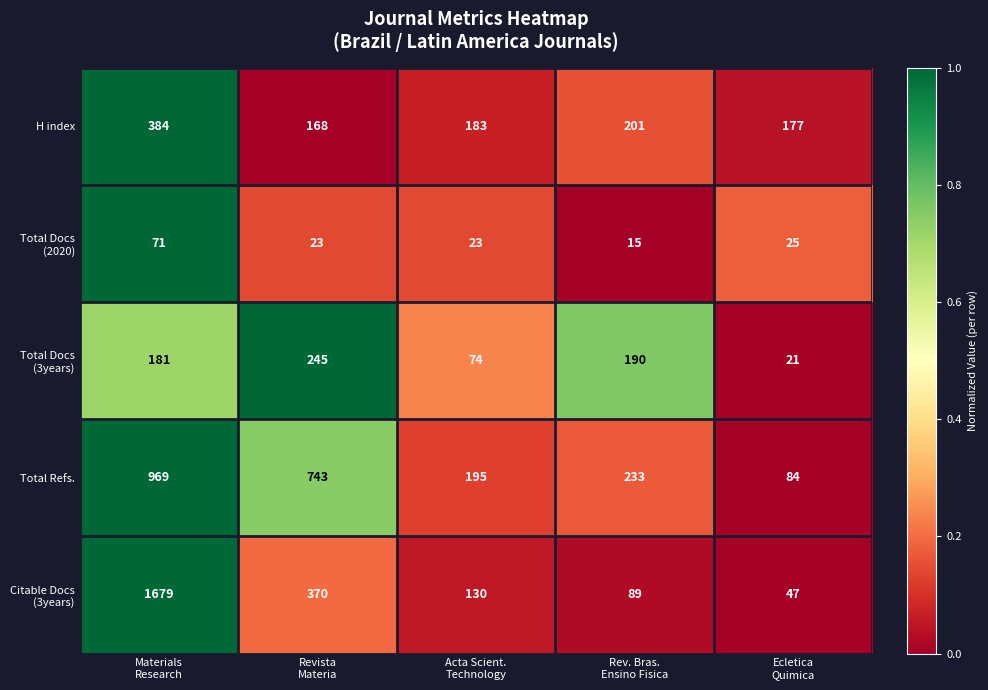

What is the maximum value shown in the chart?

1679